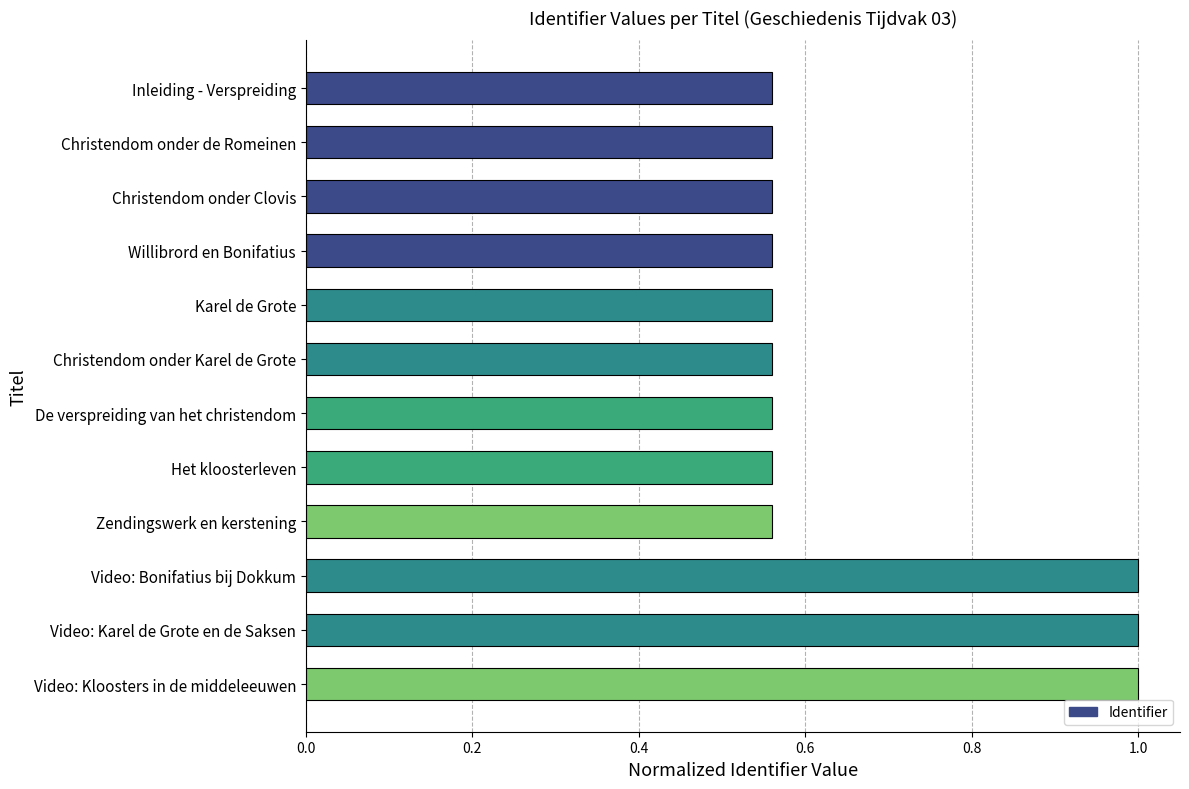

What is the greatest value displayed?

1.0